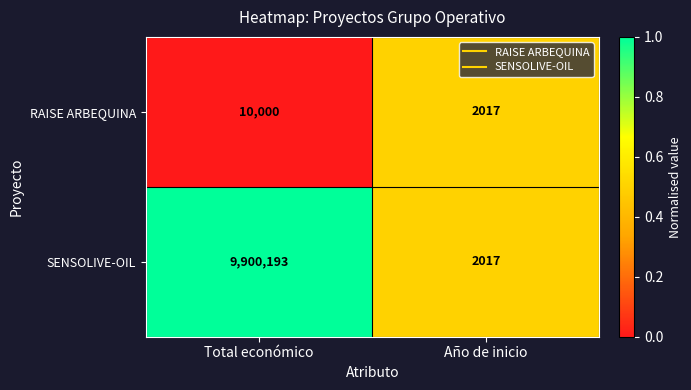

How many data points does each series have?

2